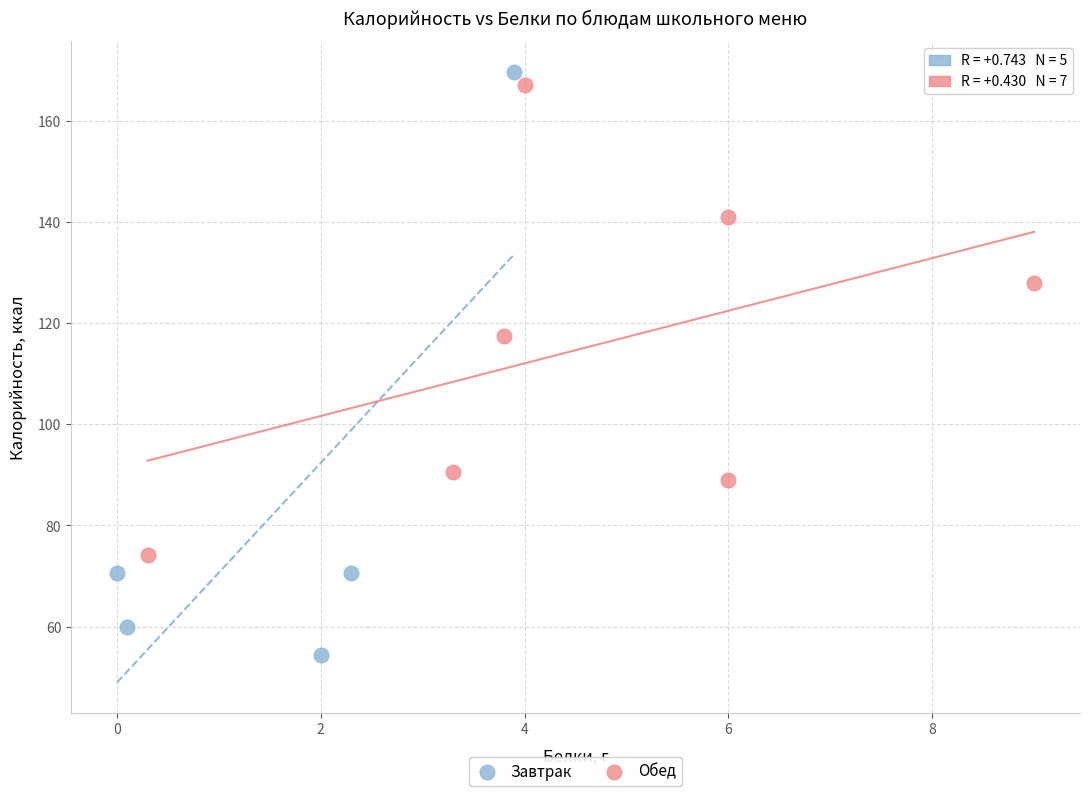

Which series contains the lowest Y value?

Завтрак